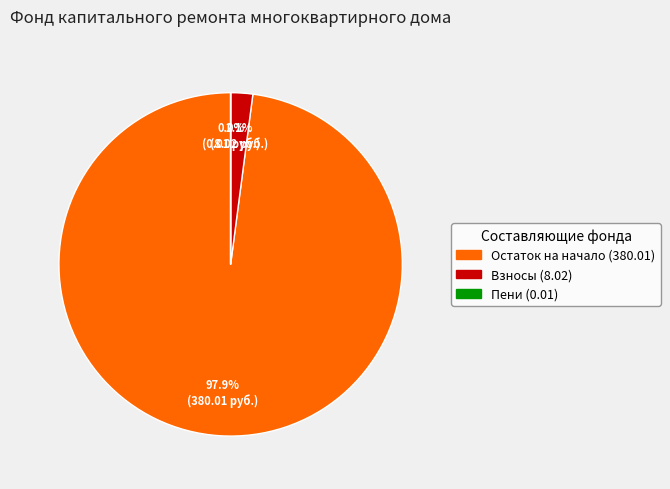

Is there a majority slice in this chart?

Yes